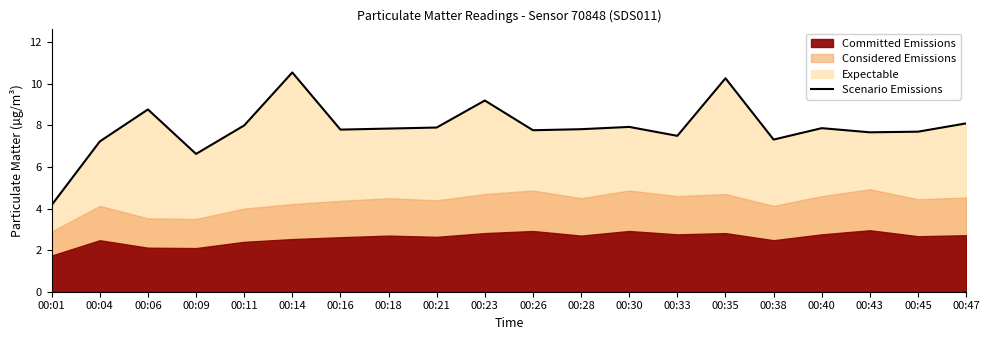

What is the value of the 16th point from the left?

7.3